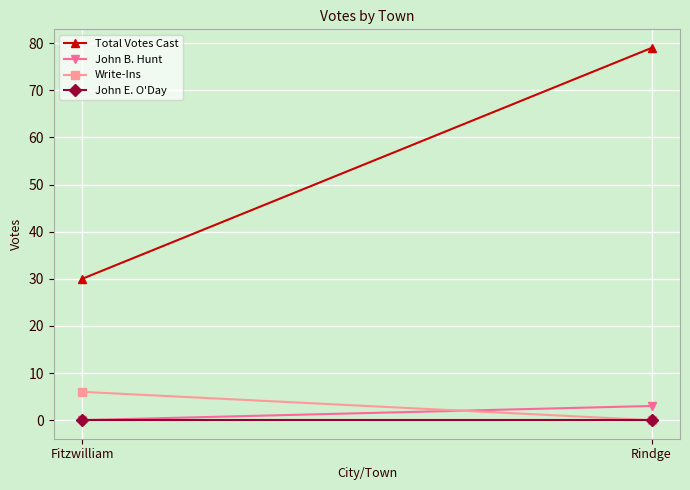

What is the difference between the maximum and minimum values in the John B. Hunt series?

3